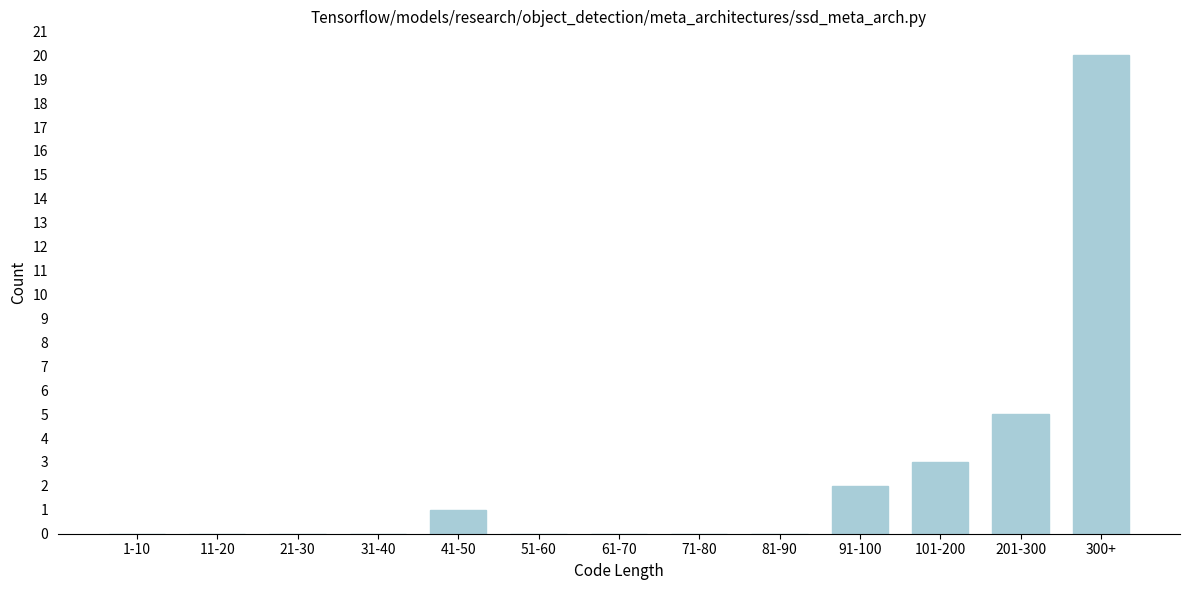

Reading left to right, transcribe all the data shown in this chart.

1-10=0	11-20=0	21-30=0	31-40=0	41-50=1	51-60=0	61-70=0	71-80=0	81-90=0	91-100=2	101-200=3	201-300=5	300+=20